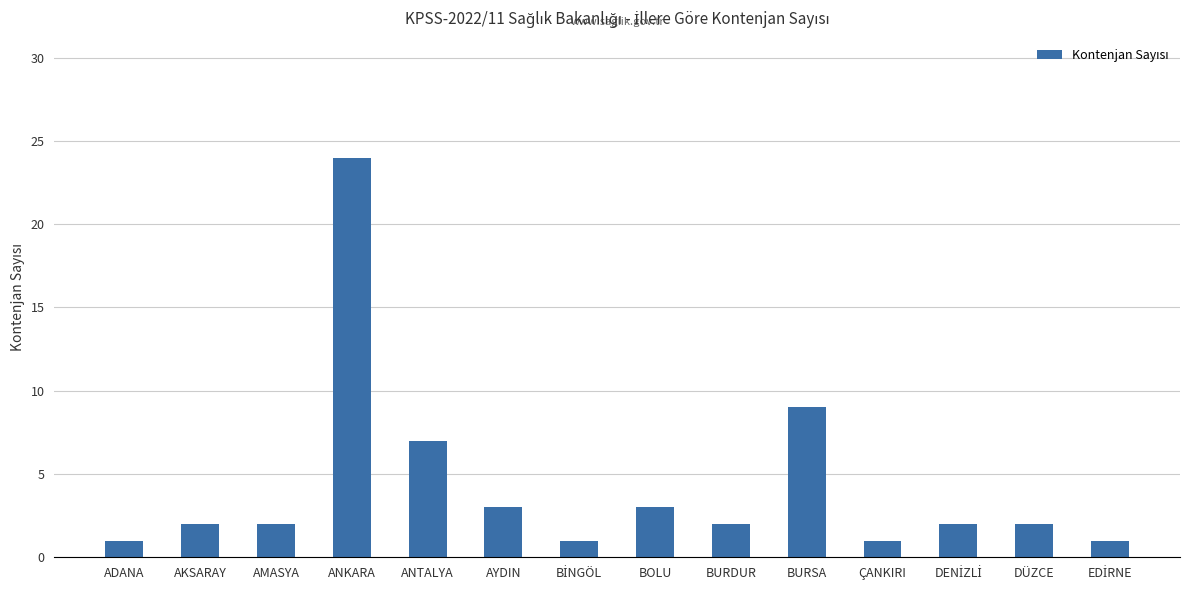

What is the difference between the maximum and minimum values?

23